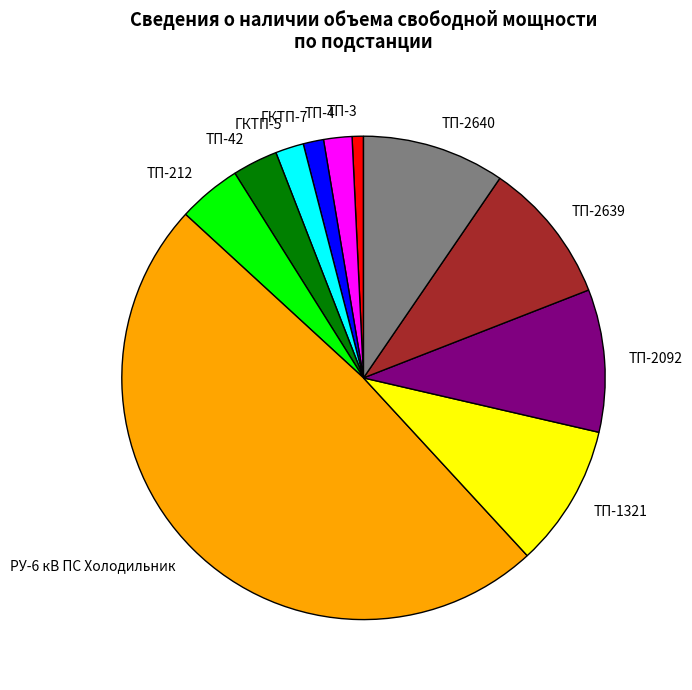

What is the smallest slice in the pie chart?

ТП-3